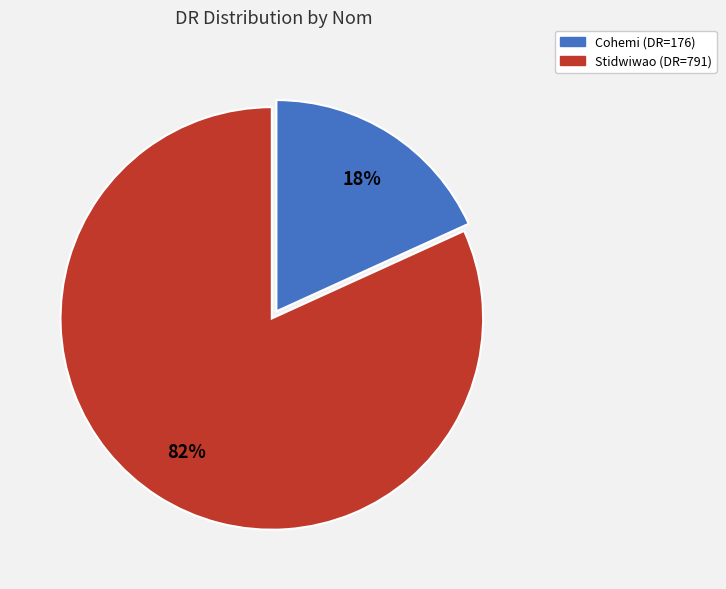

What is the smallest slice in the pie chart?

Cohemi